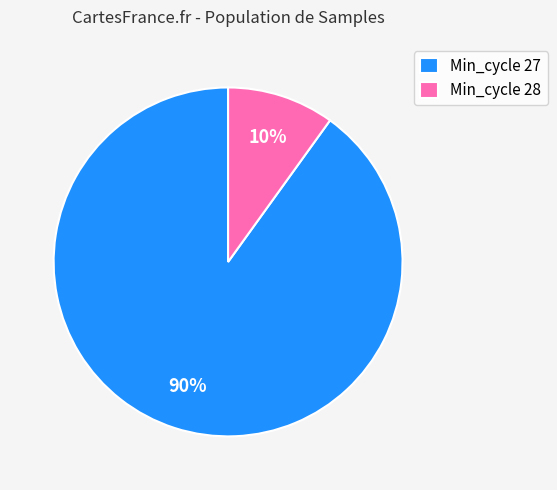

Is it true that Min_cycle 28 is 10% of the pie?

True